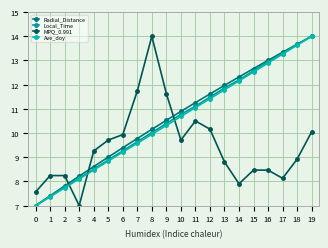

Reading right to left, what are all the values shown in this chart?

Radial_Distance: 14.0	13.7	13.3	13.0	12.7	12.3	12.0	11.6	11.3	10.9	10.5	10.2	9.8	9.4	9.0	8.6	8.2	7.8	7.4	7.0
Local_Time: 14.0	13.7	13.3	13.0	12.6	12.2	11.9	11.5	11.1	10.8	10.4	10.0	9.6	9.3	8.9	8.5	8.1	7.8	7.4	7.0
MPQ_0.991: 10.0	8.9	8.1	8.5	8.5	7.9	8.8	10.2	10.5	9.7	11.6	14.0	11.7	9.9	9.7	9.3	7.0	8.2	8.2	7.6
Ave_doy: 14.0	13.6	13.3	12.9	12.5	12.2	11.8	11.4	11.1	10.7	10.3	9.9	9.6	9.2	8.8	8.5	8.1	7.7	7.4	7.0